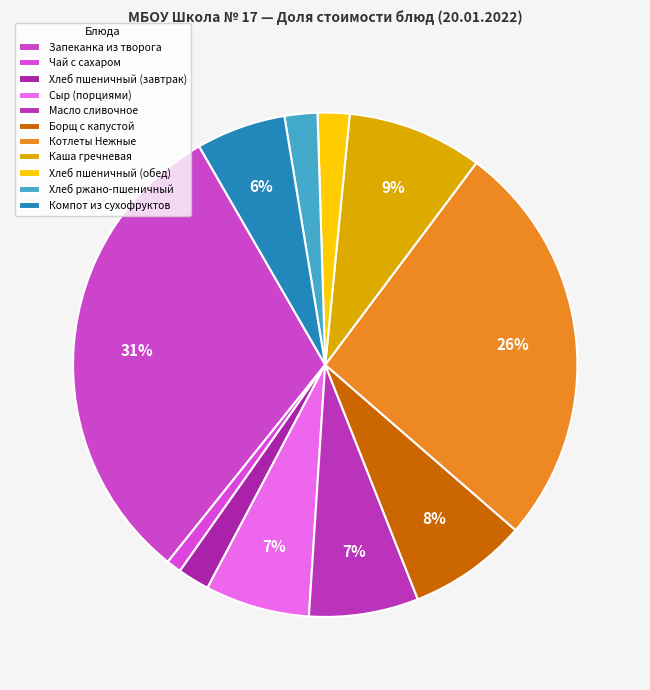

What is the ratio of the value at Масло сливочное to the value at Хлеб пшеничный (обед)?

3.4